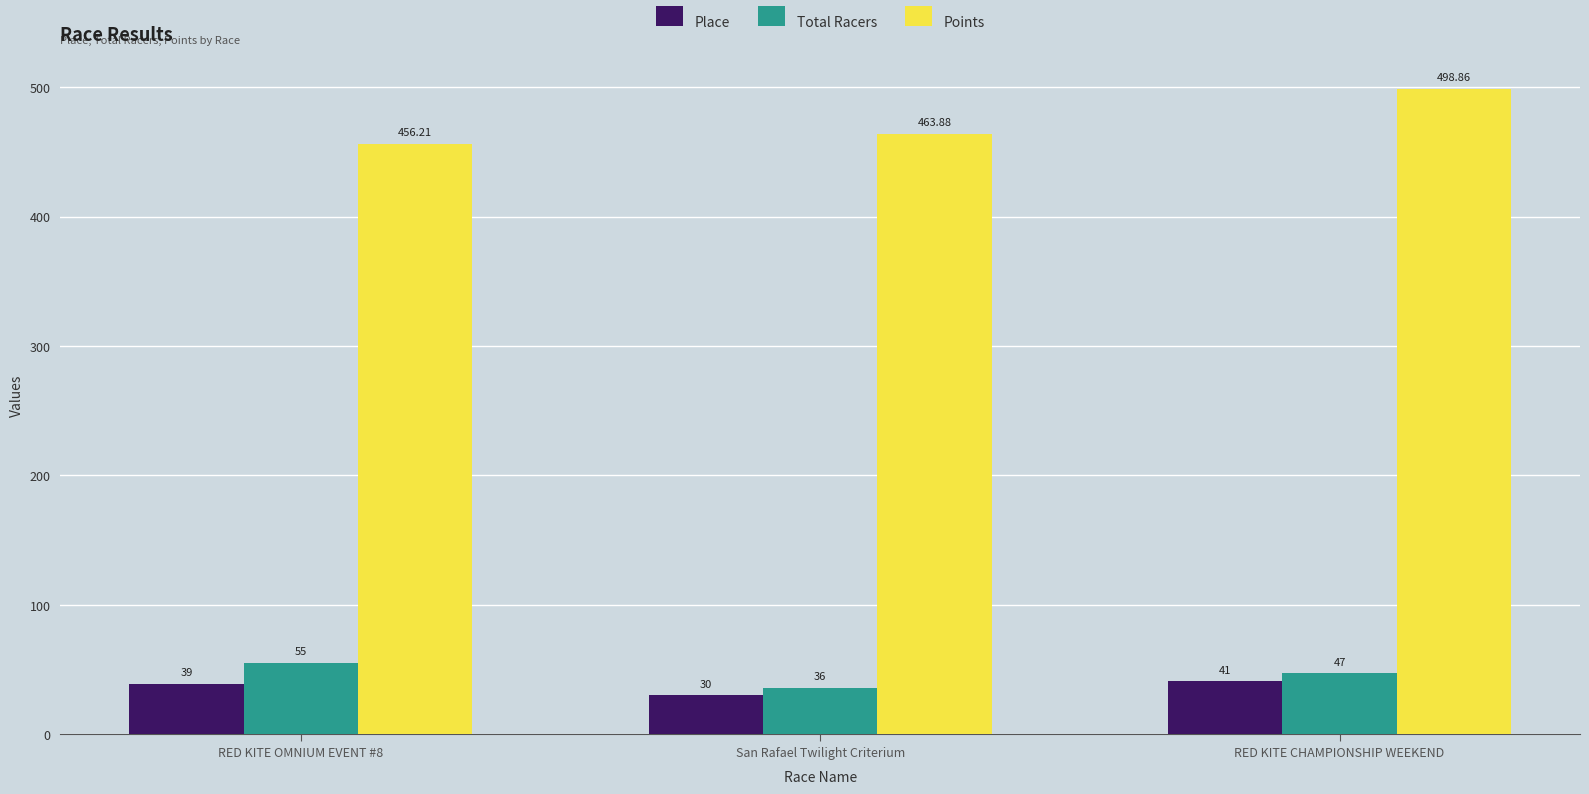

How many bars are there in each group?

3